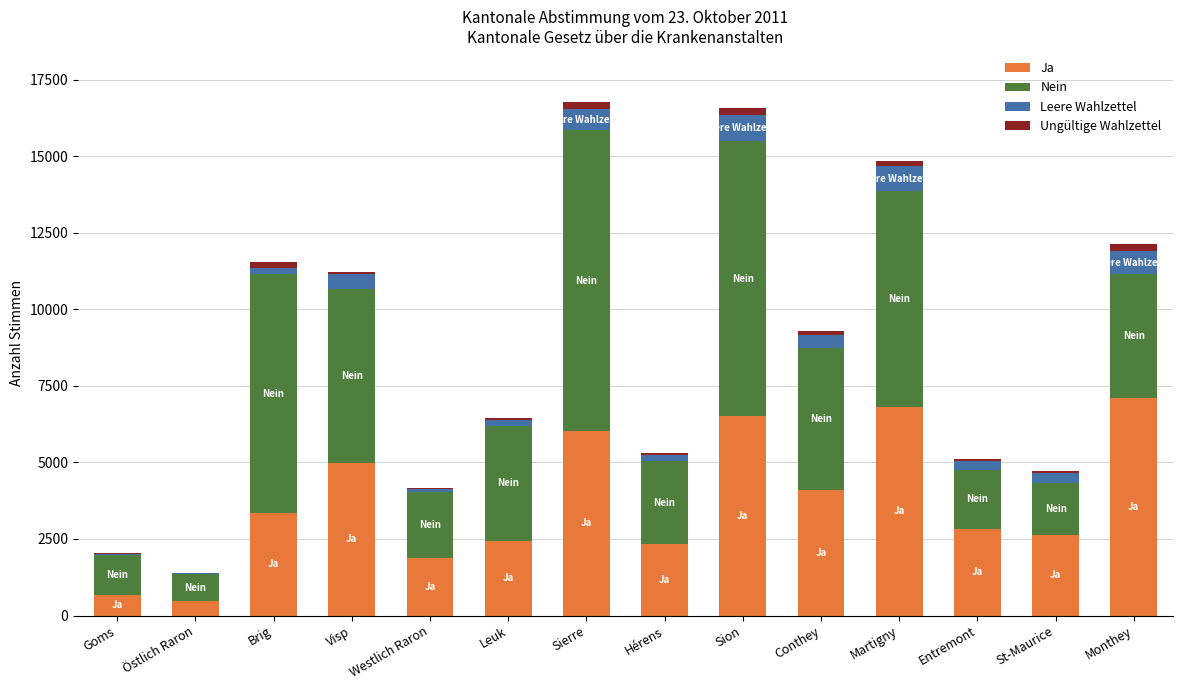

How many data points does each series have?

14